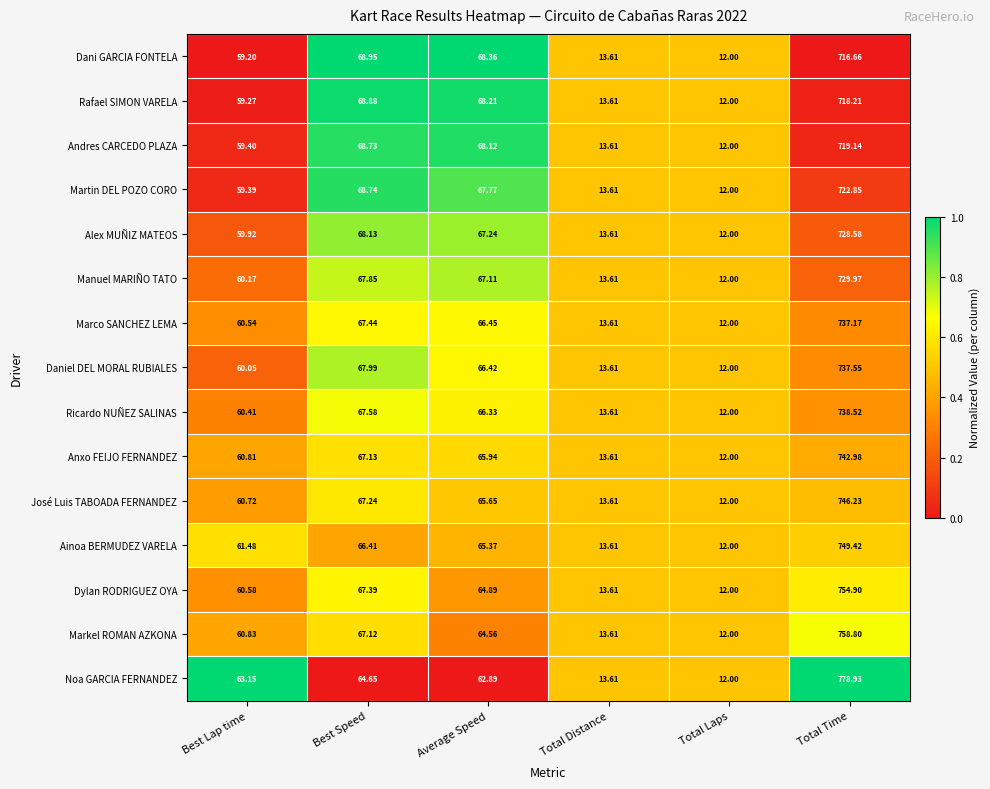

Which category has the lowest value across all series?

Total Laps